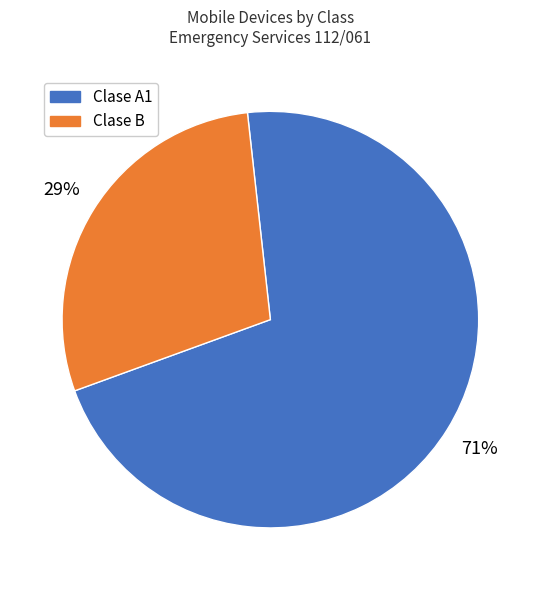

To the nearest percent, what is the average slice percentage?

50%